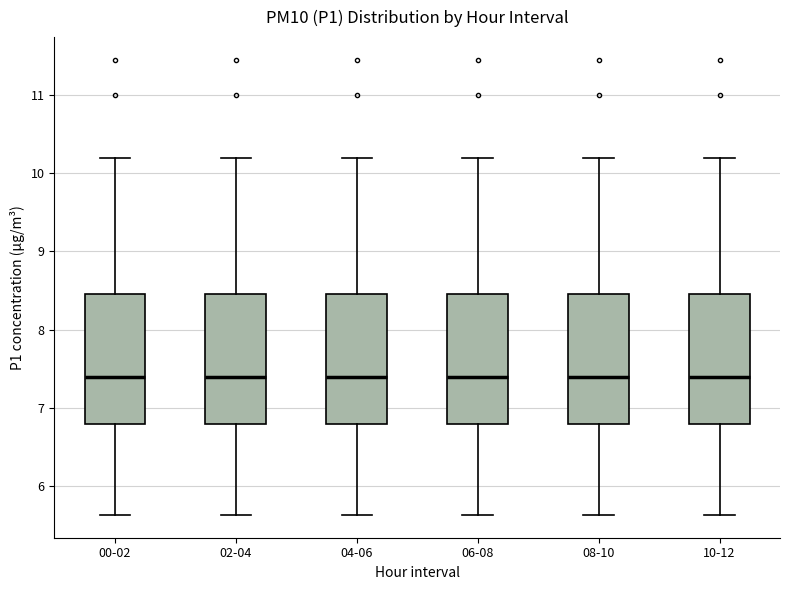

Reading left to right, transcribe this box plot: for each box, give where its median line is, the range the box spans, and where its two whiskers end, as read against the y-axis. The values are not printed on the chart, so give them approximately, as read against the axis.

00-02: median 7.4, box 6.8 to 8.5, whiskers 5.6 to 10.2
02-04: median 7.4, box 6.8 to 8.5, whiskers 5.6 to 10.2
04-06: median 7.4, box 6.8 to 8.5, whiskers 5.6 to 10.2
06-08: median 7.4, box 6.8 to 8.5, whiskers 5.6 to 10.2
08-10: median 7.4, box 6.8 to 8.5, whiskers 5.6 to 10.2
10-12: median 7.4, box 6.8 to 8.5, whiskers 5.6 to 10.2